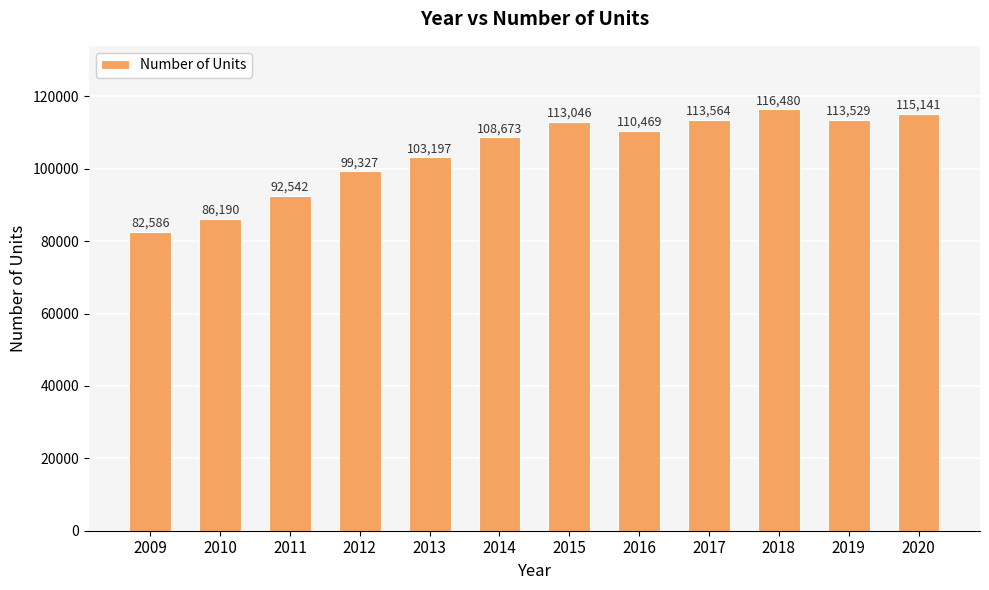

Reading left to right, transcribe all the data shown in this chart.

82586	86190	92542	99327	103197	108673	113046	110469	113564	116480	113529	115141